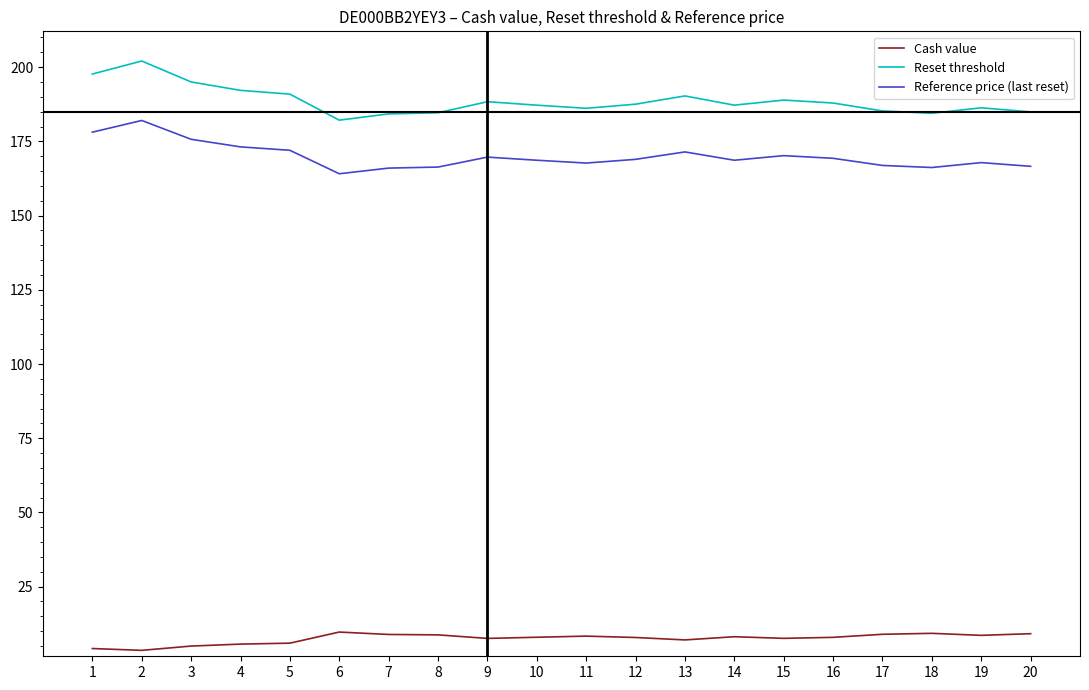

The value of Cash value at 7 is 8.9. True or false?

True